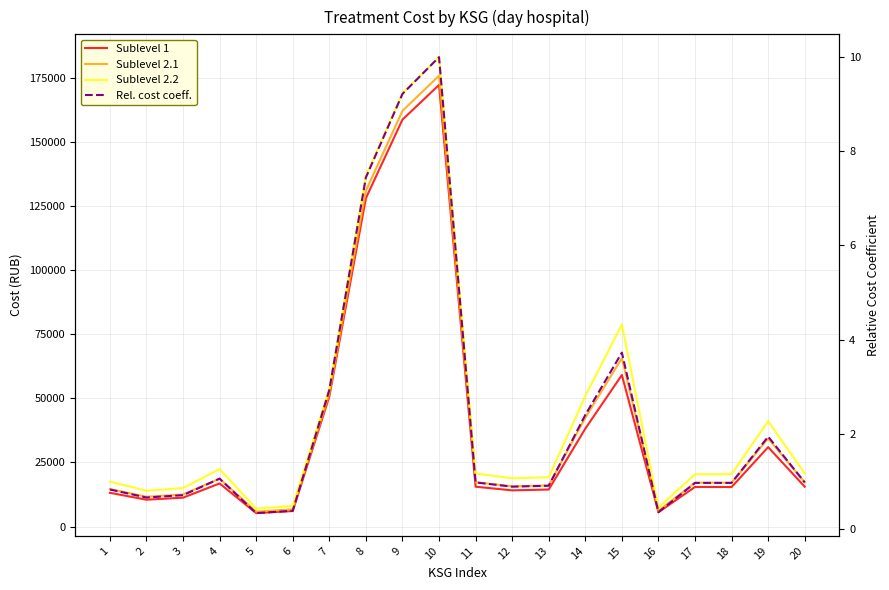

What is the difference between the second highest and second lowest values in the Sublevel 1 series?

153310.6